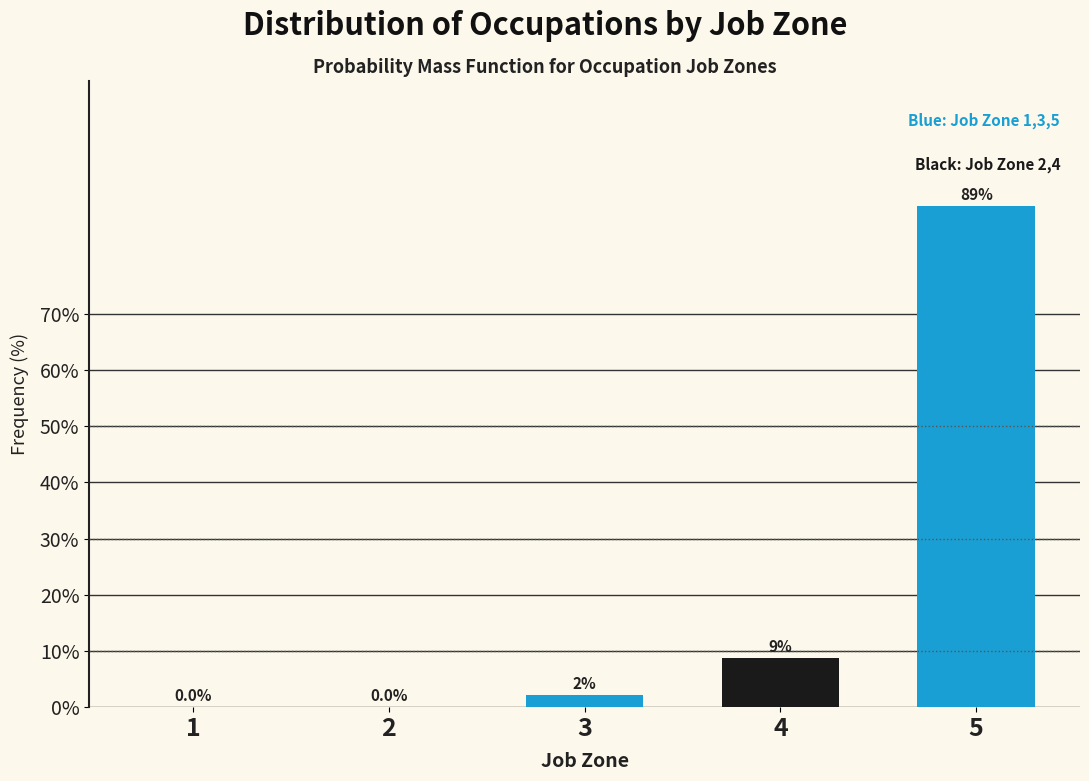

Between 5 and 3, which is larger?

5